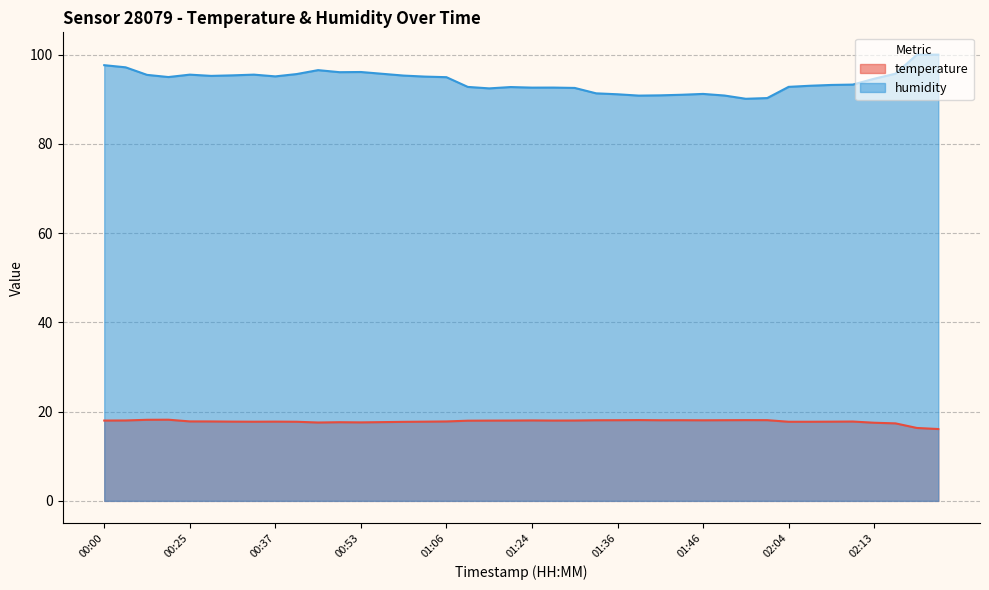

Reading left to right, list all the values displayed in this chart.

temperature: 00:00=18.0	00:02=18.0	00:07=18.2	00:10=18.2	00:25=17.8	00:27=17.8	00:30=17.8	00:32=17.7	00:37=17.8	00:40=17.7	00:42=17.6	00:48=17.6	00:53=17.6	00:56=17.6	01:01=17.7	01:03=17.8	01:06=17.8	01:16=18.0	01:19=18.0	01:21=18.0	01:24=18.0	01:26=18.0	01:29=18.0	01:34=18.1	01:36=18.1	01:39=18.1	01:41=18.1	01:44=18.1	01:46=18.1	01:48=18.1	01:51=18.1	01:53=18.1	02:04=17.7	02:06=17.7	02:08=17.8	02:11=17.8	02:13=17.5	02:16=17.4	02:21=16.3	02:23=16.1
humidity: 00:00=97.6	00:02=97.2	00:07=95.5	00:10=95.0	00:25=95.5	00:27=95.2	00:30=95.4	00:32=95.5	00:37=95.1	00:40=95.7	00:42=96.5	00:48=96.1	00:53=96.1	00:56=95.7	01:01=95.3	01:03=95.1	01:06=95.0	01:16=92.8	01:19=92.4	01:21=92.7	01:24=92.6	01:26=92.6	01:29=92.5	01:34=91.3	01:36=91.1	01:39=90.8	01:41=90.9	01:44=91.0	01:46=91.2	01:48=90.8	01:51=90.1	01:53=90.3	02:04=92.8	02:06=93.0	02:08=93.2	02:11=93.3	02:13=94.6	02:16=95.7	02:21=100.0	02:23=100.0